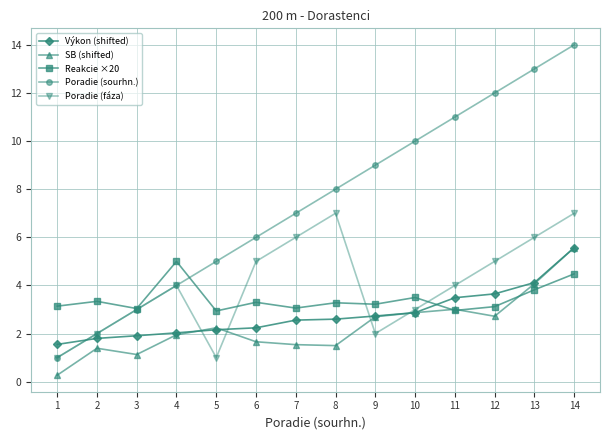

What is the value of the Reakcie ×20 point at the 12th from the left?

3.1